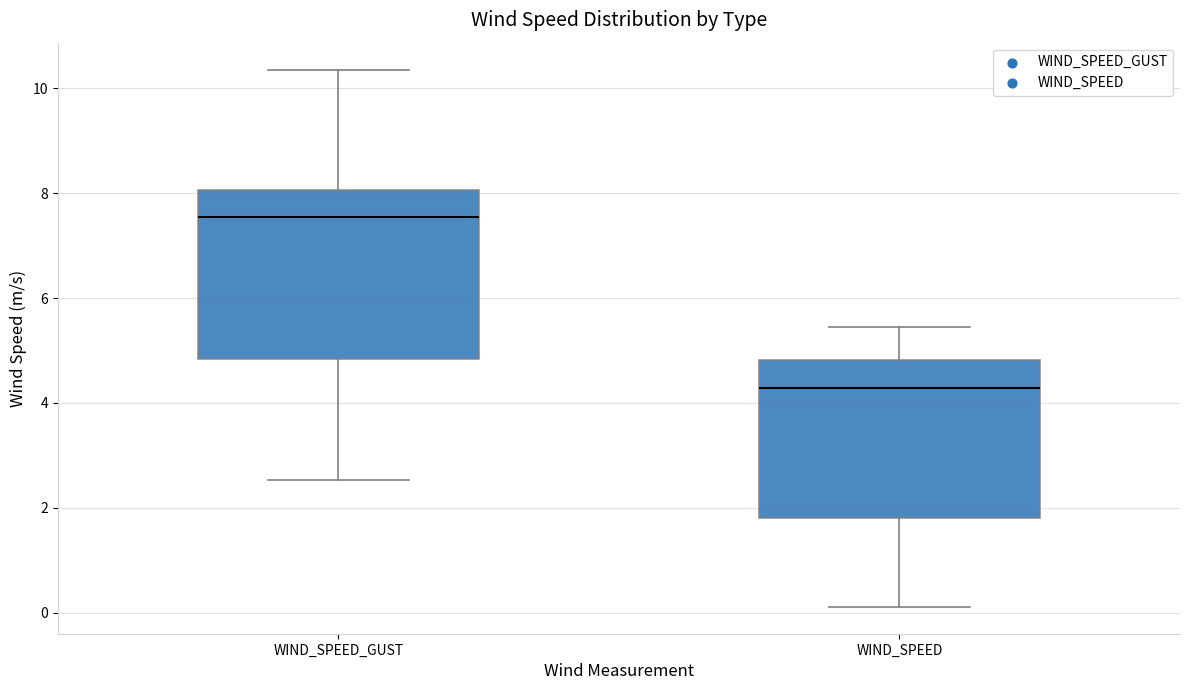

Which box's median line is the highest?

WIND_SPEED_GUST